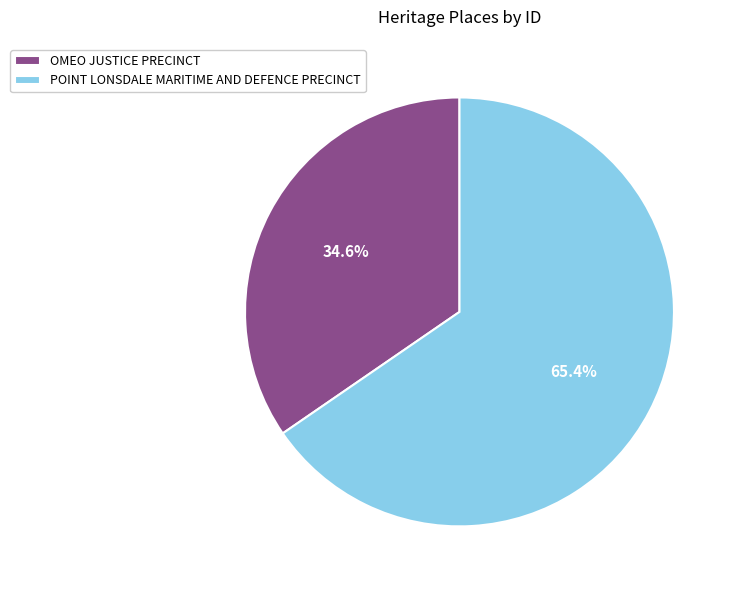

Rank the categories by value from highest to lowest.

POINT LONSDALE MARITIME AND DEFENCE PRECINCT, OMEO JUSTICE PRECINCT